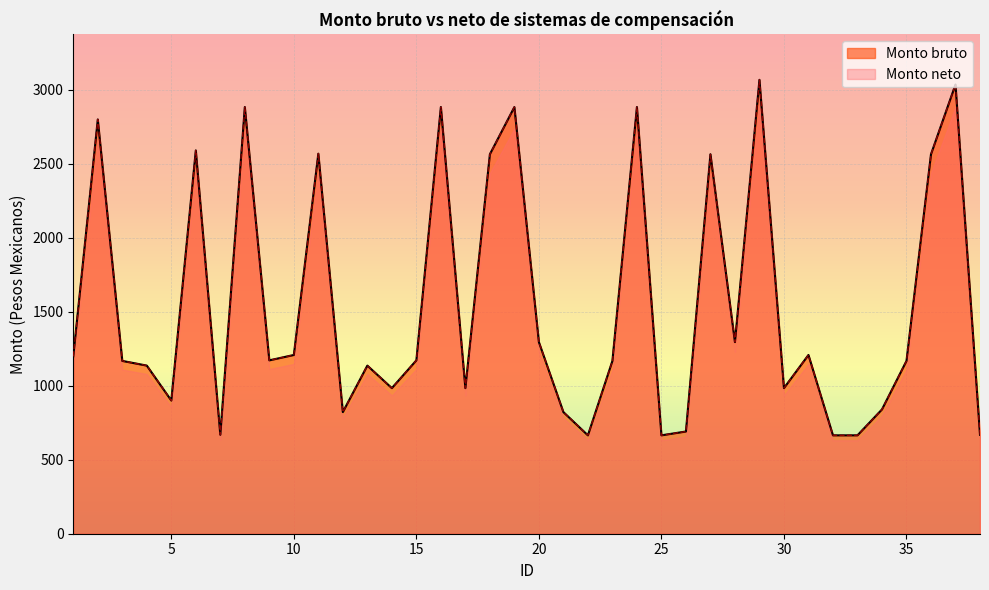

True or false: Monto bruto and Monto neto cross at least once.

False